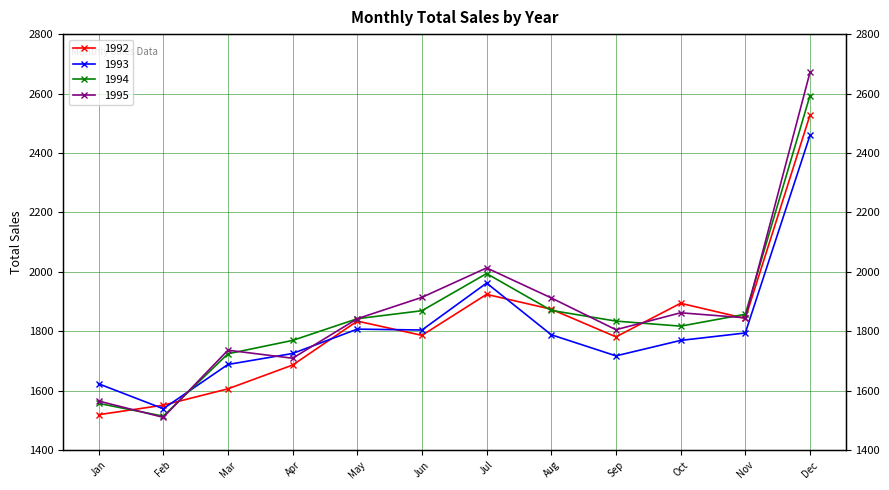

After their last crossing, which series has the higher values: 1993 or 1994?

1994